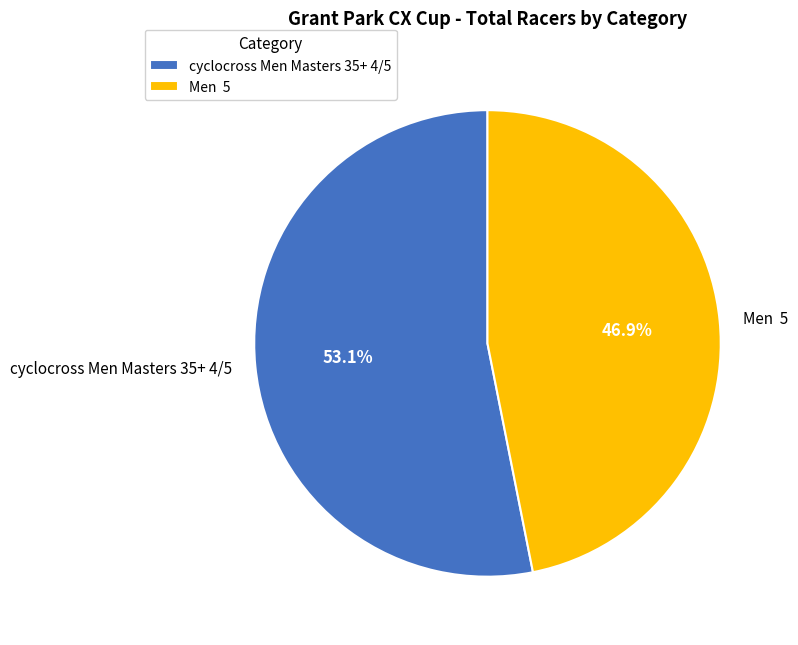

Does cyclocross Men Masters 35+ 4/5 account for over 50% of the chart?

Yes